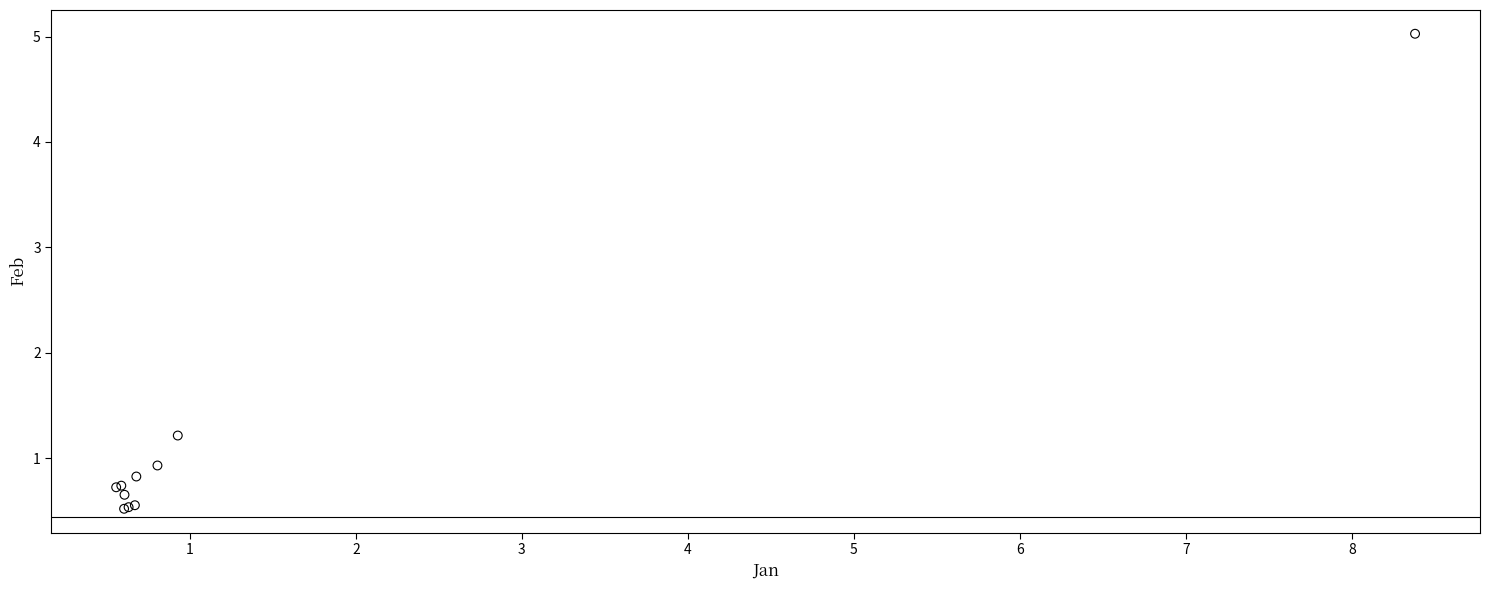

What Y value in the scatter plot is closest to 2?

1.2